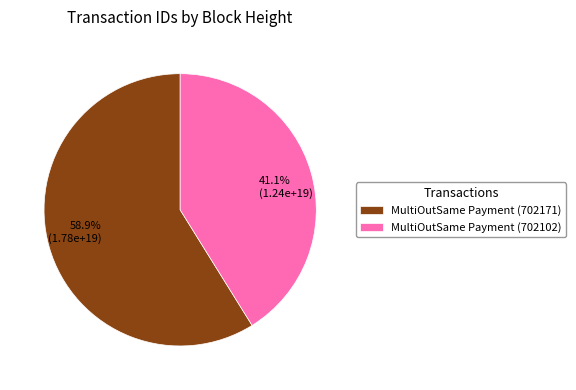

Is there a majority slice in this chart?

Yes